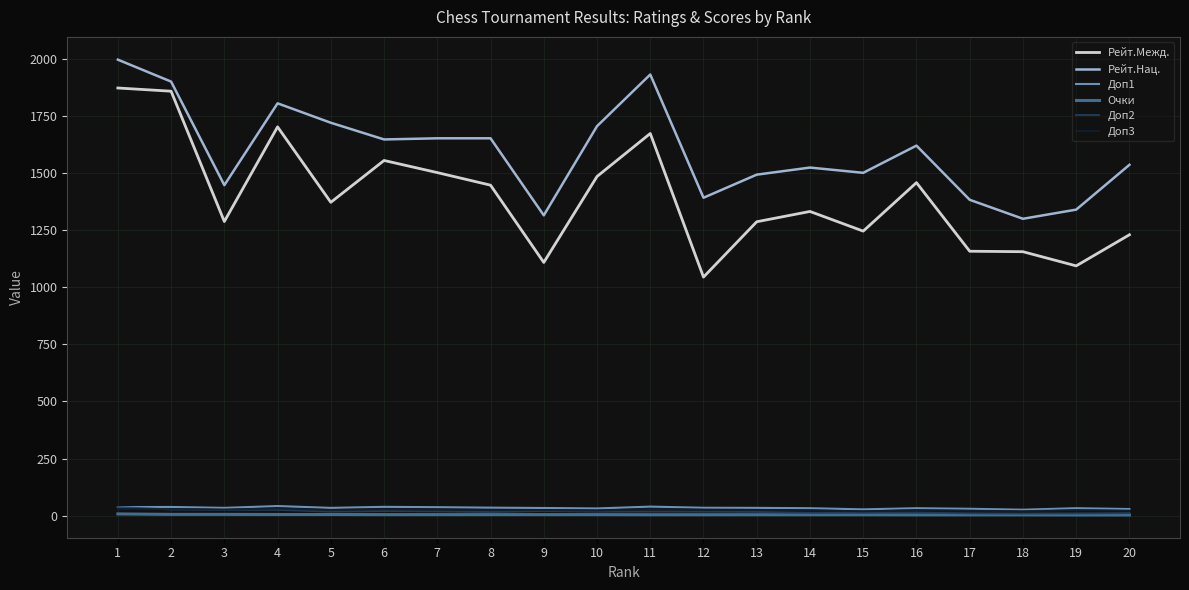

True or false: Рейт.Нац. and Очки intersect in this chart.

False